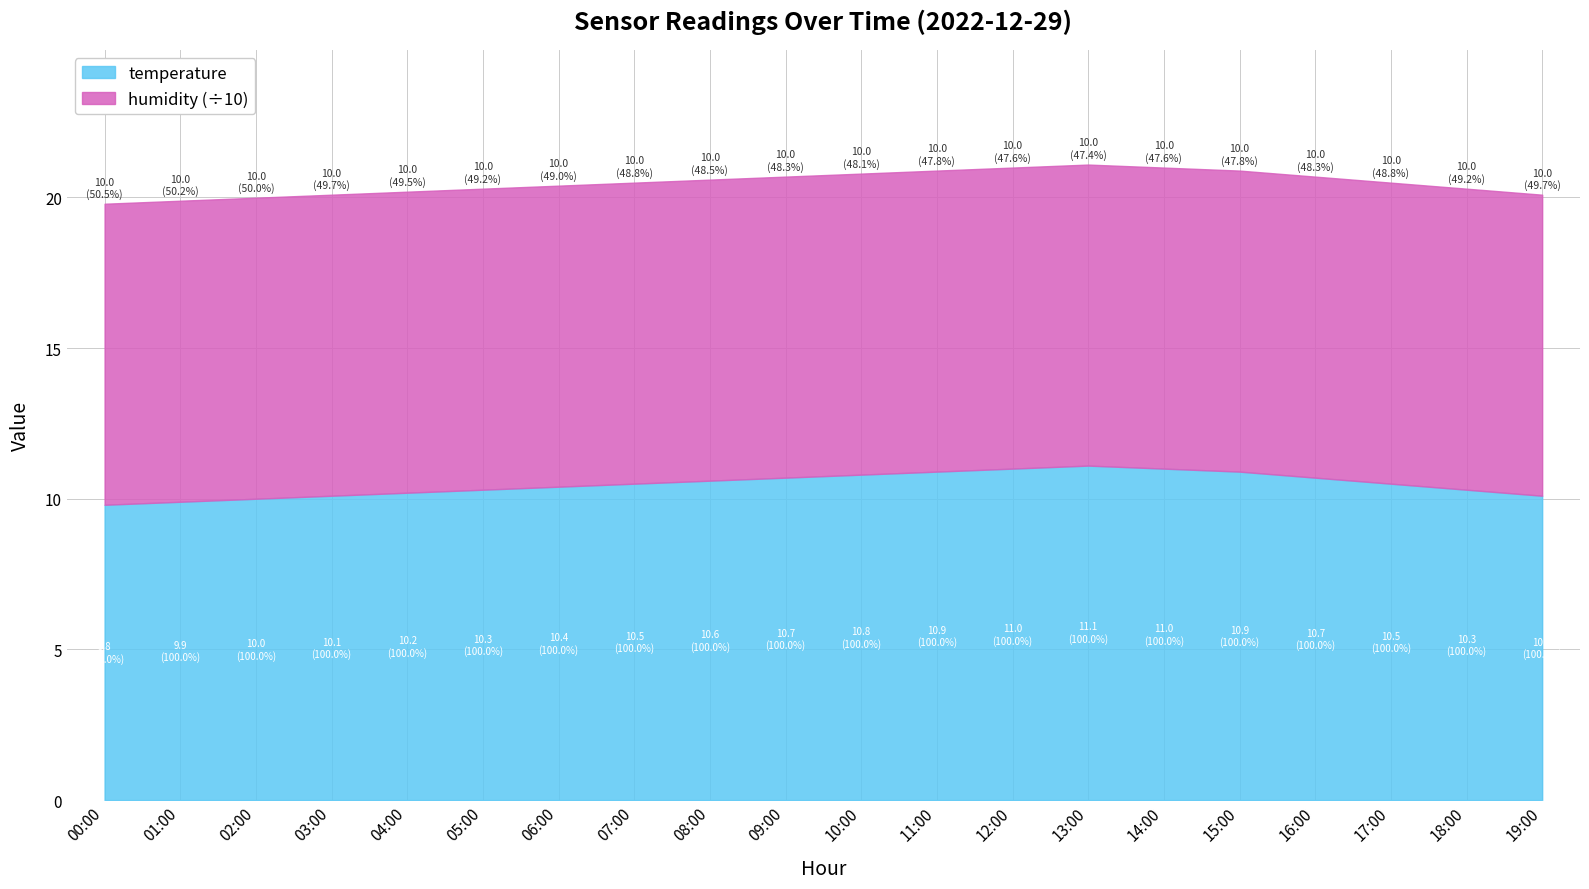

Where does the data first go above 10?

03:00